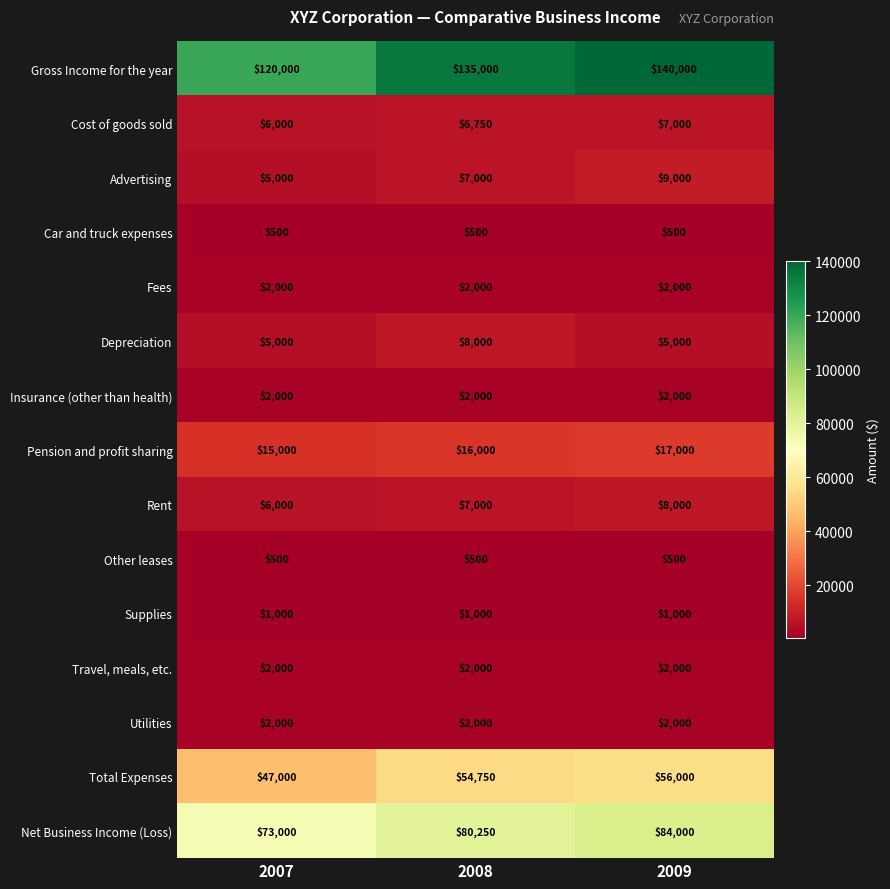

How many data points in Total Expenses are less than 54750?

1